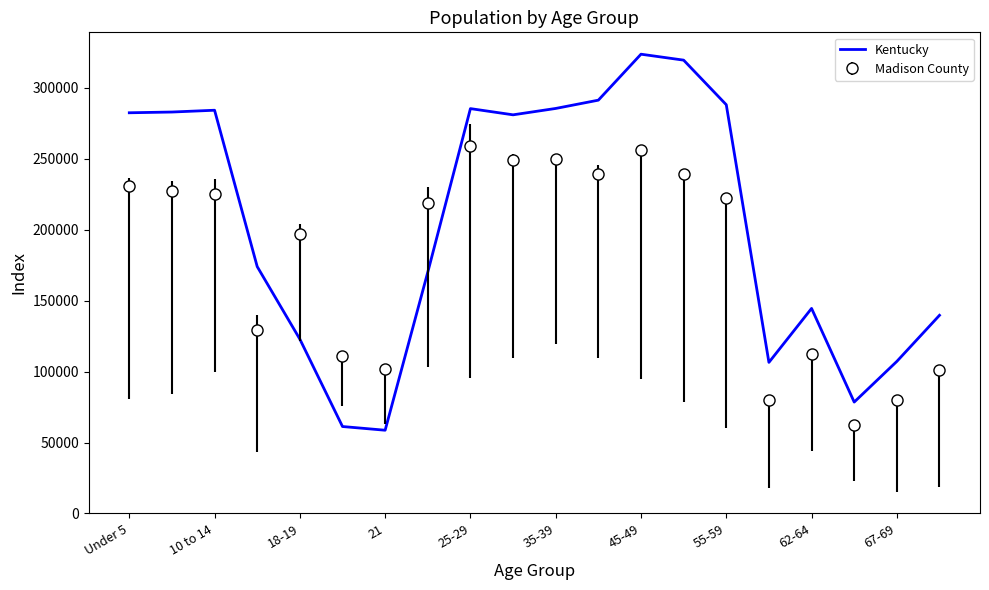

What is the maximum value shown in the chart?

323642.0